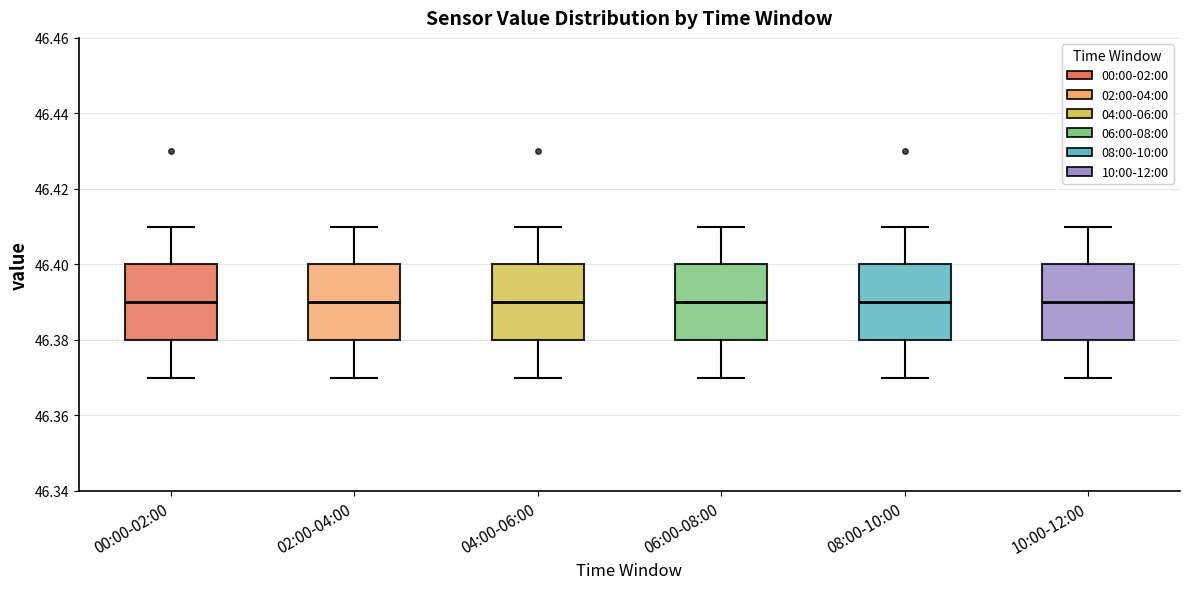

Where does the median line of the box for 02:00-04:00 sit on the y-axis? The values are not printed on the chart, so give them approximately, as read against the axis.

46.39